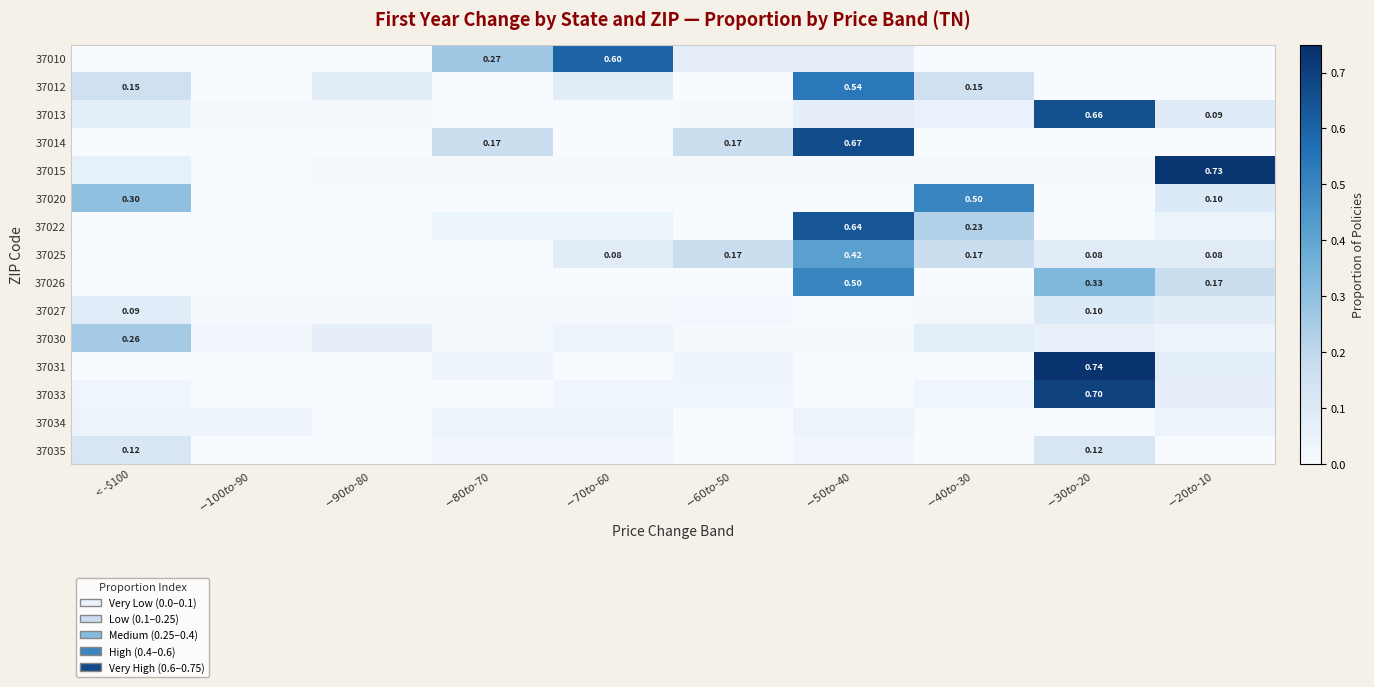

What is the difference between the maximum and minimum values in the 37035 series?

0.1